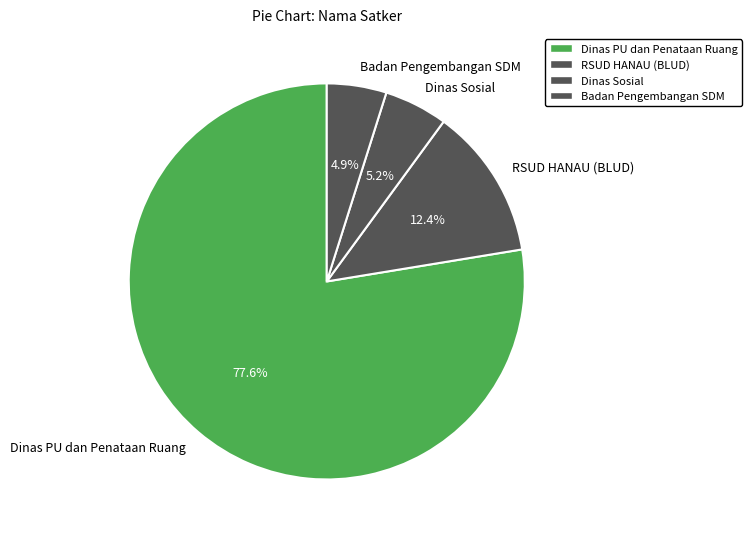

Is it true that RSUD HANAU (BLUD) is 1% of the pie?

False